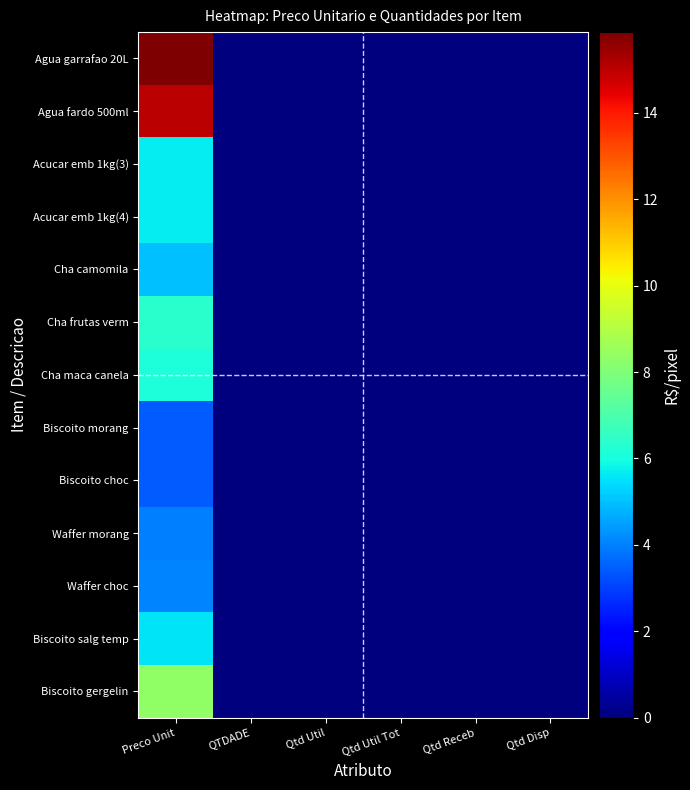

What is the total value across all series at Preco Unit?

88.5